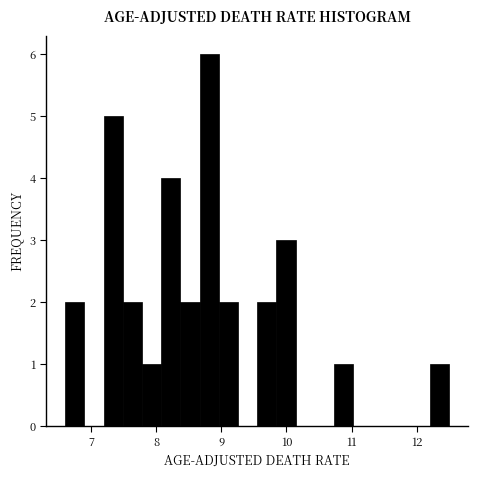

Read against the x-axis, roughly where is the centre of the tallest bar?

8.8